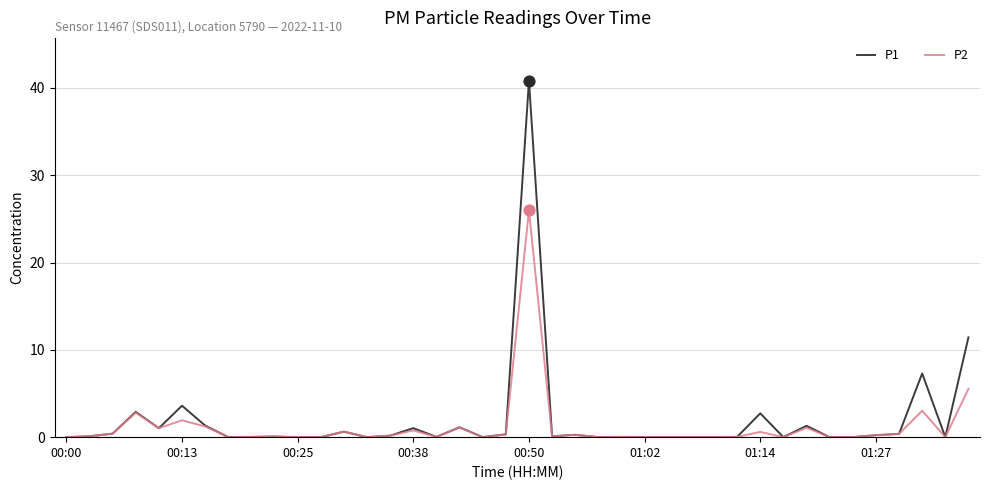

Which series has the largest total across all categories?

P1